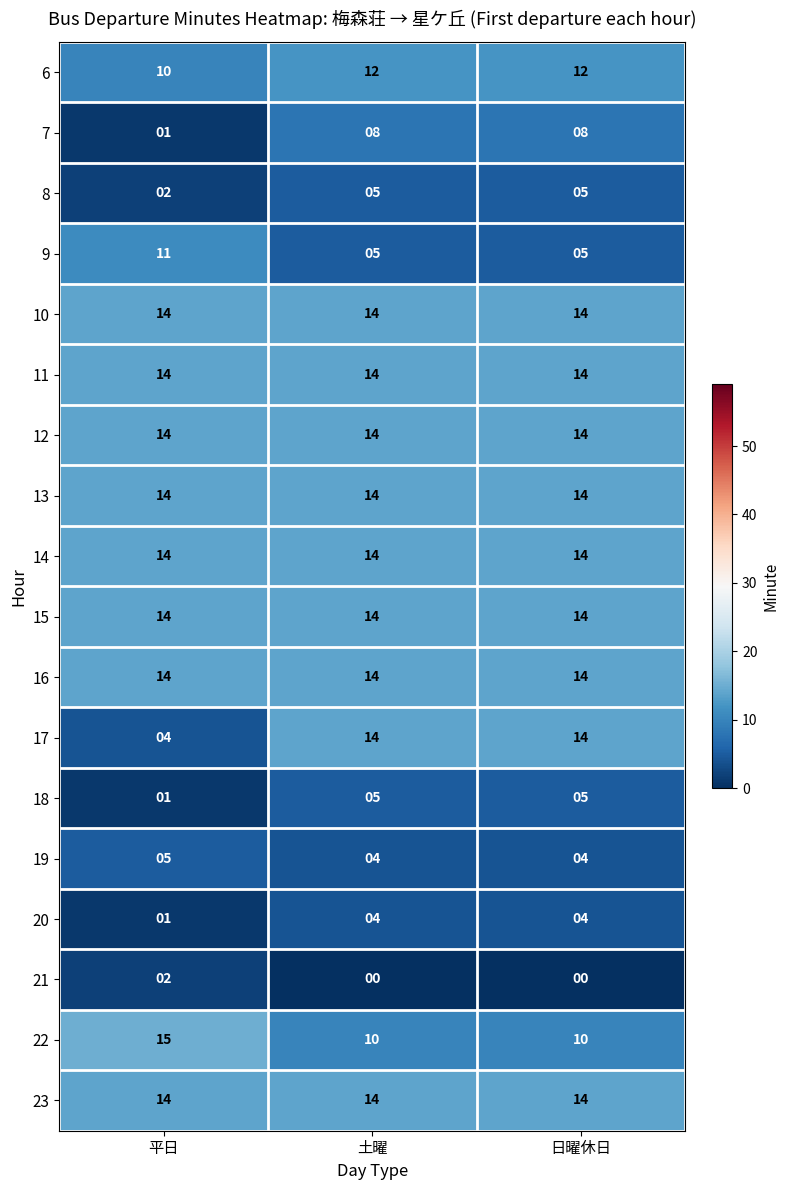

True or false: 14 has a value of 9 at 平日.

False